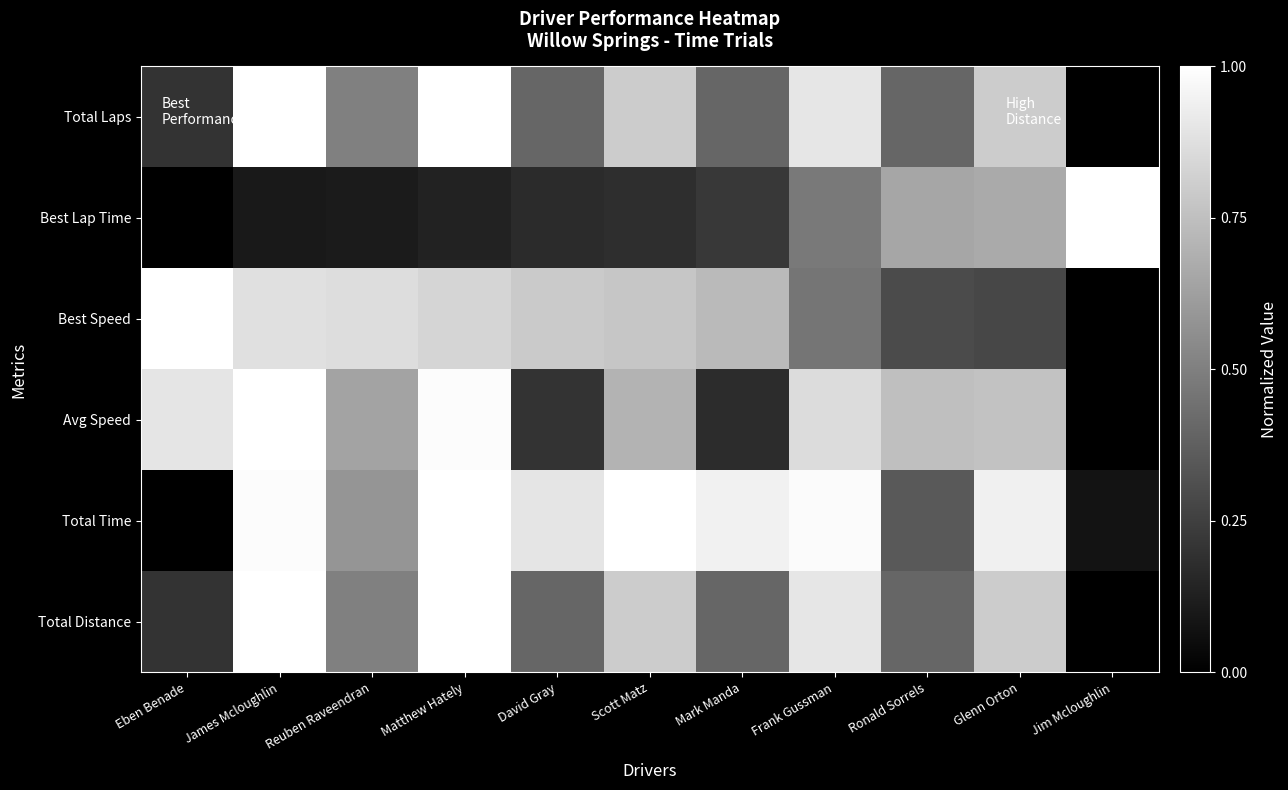

Rank the series by their maximum value, from lowest to highest.

Total Laps, Best Lap Time, Best Speed, Avg Speed, Total Time, Total Distance